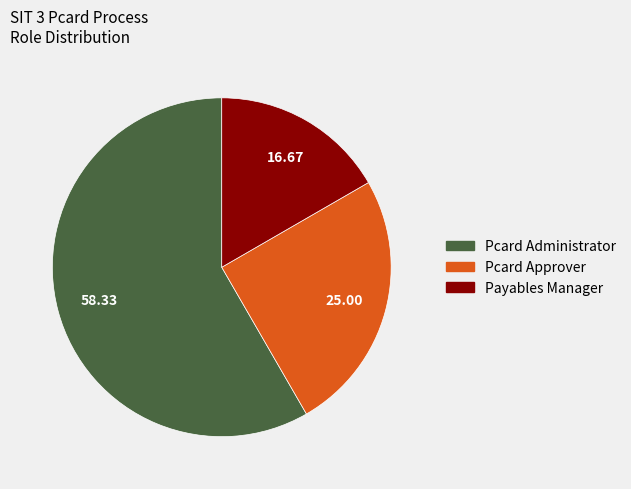

Is there any slice that represents more than half of the pie?

Yes